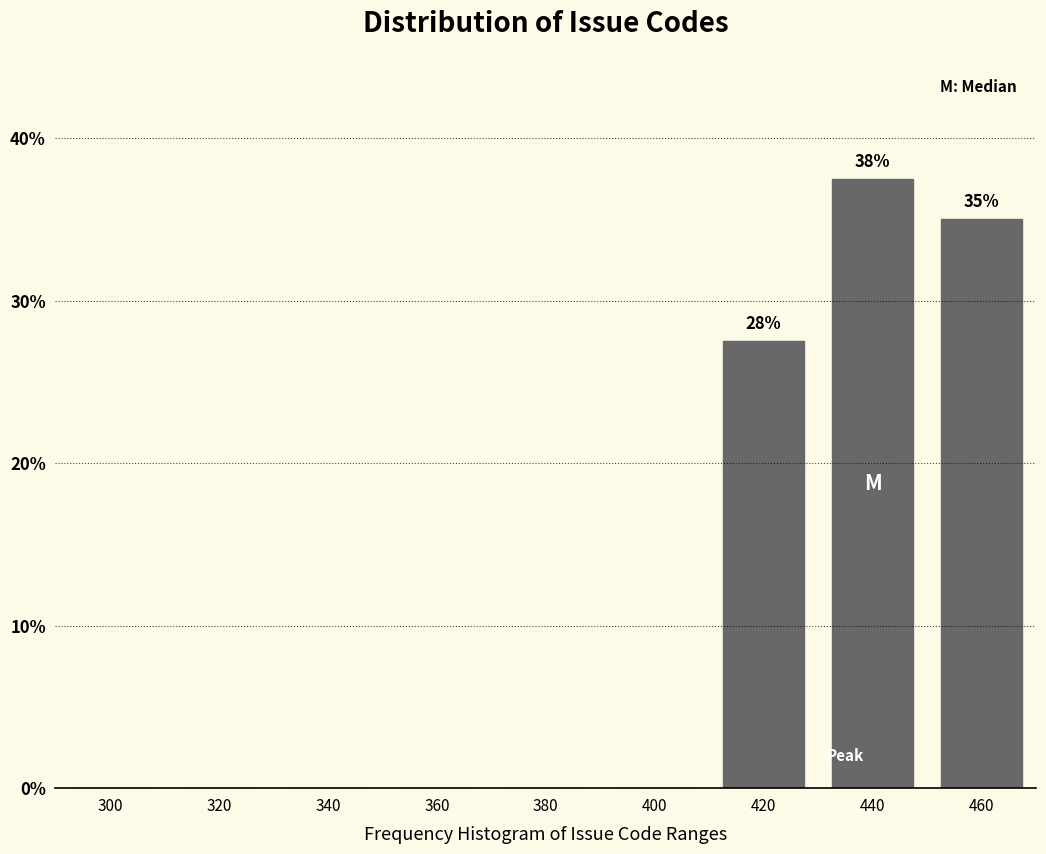

Reading left to right, extract all data points from this chart.

300=0.0	320=0.0	340=0.0	360=0.0	380=0.0	400=0.0	420=27.5	440=37.5	460=35.0